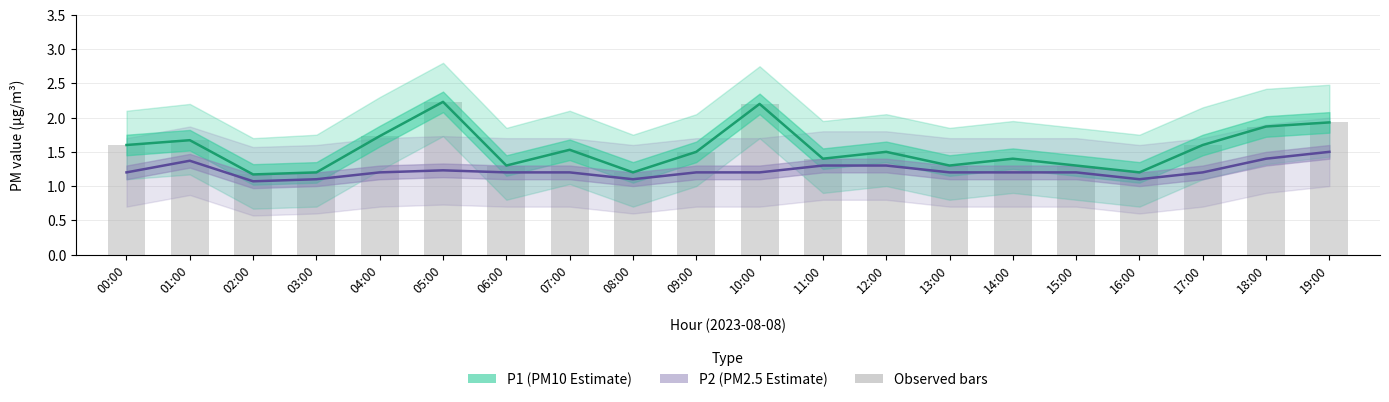

How many P2 (PM2.5 estimate) values are between 1 and 2?

20